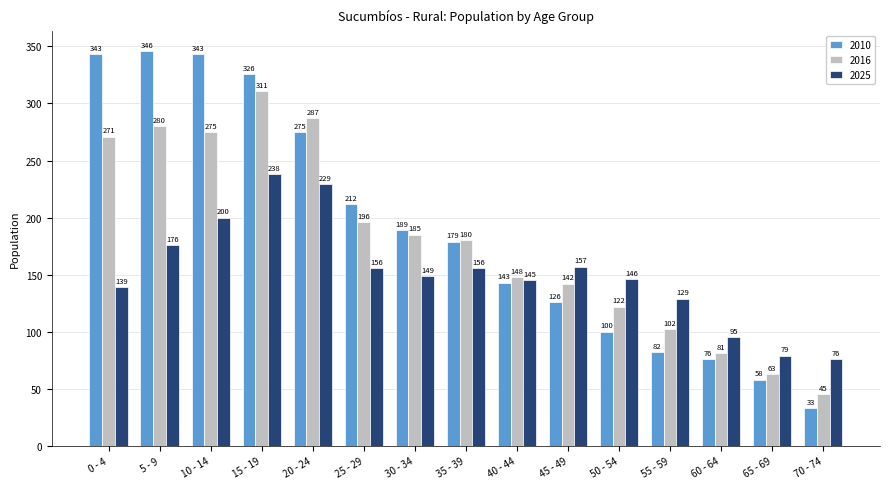

What is the sum of all 2016 values?

2688